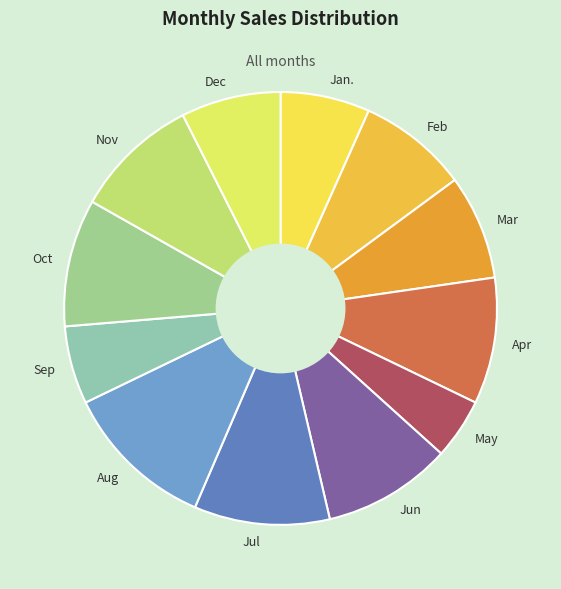

Between Apr and Aug, which is larger?

Aug